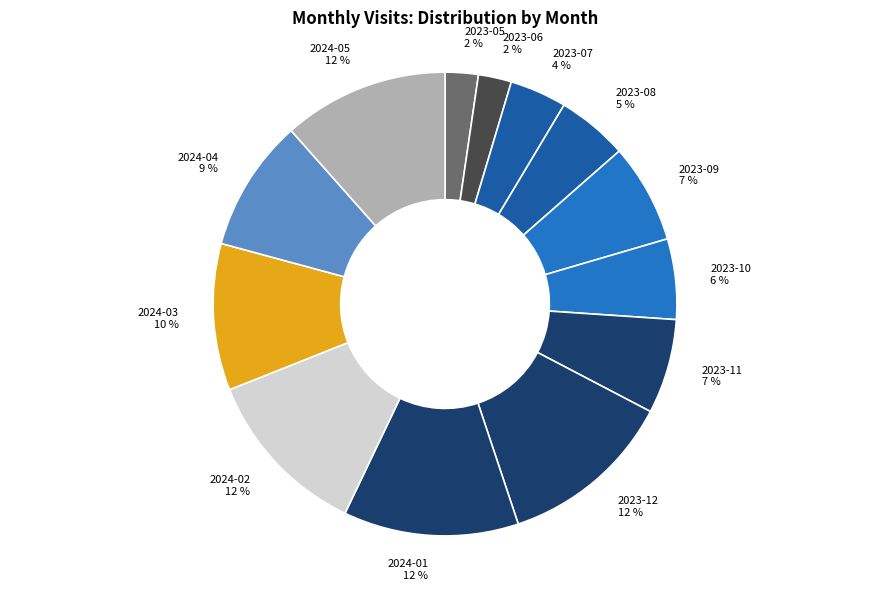

To the nearest percent, what is the average slice percentage?

8%